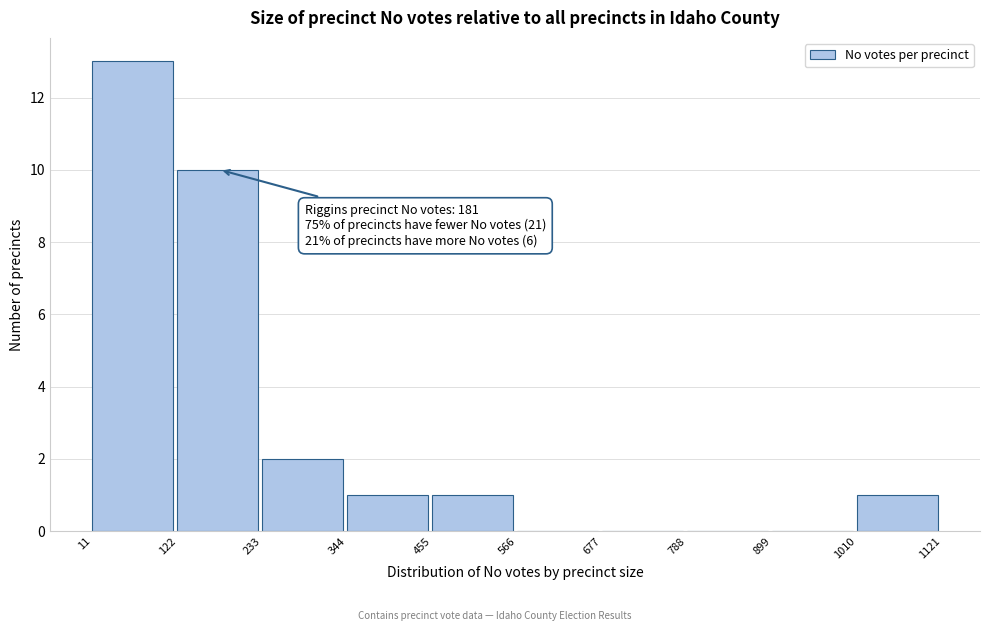

Over which range of the x-axis is the bar tallest?

11 to 122